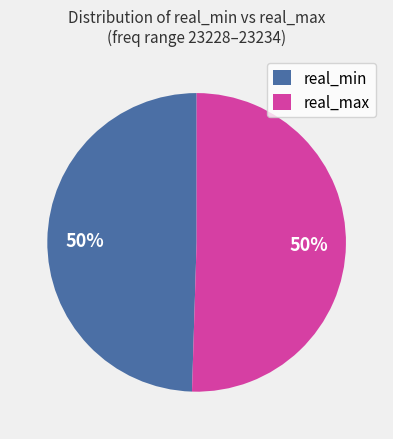

Approximately how many times larger is the value at real_min compared to real_max?

1.0